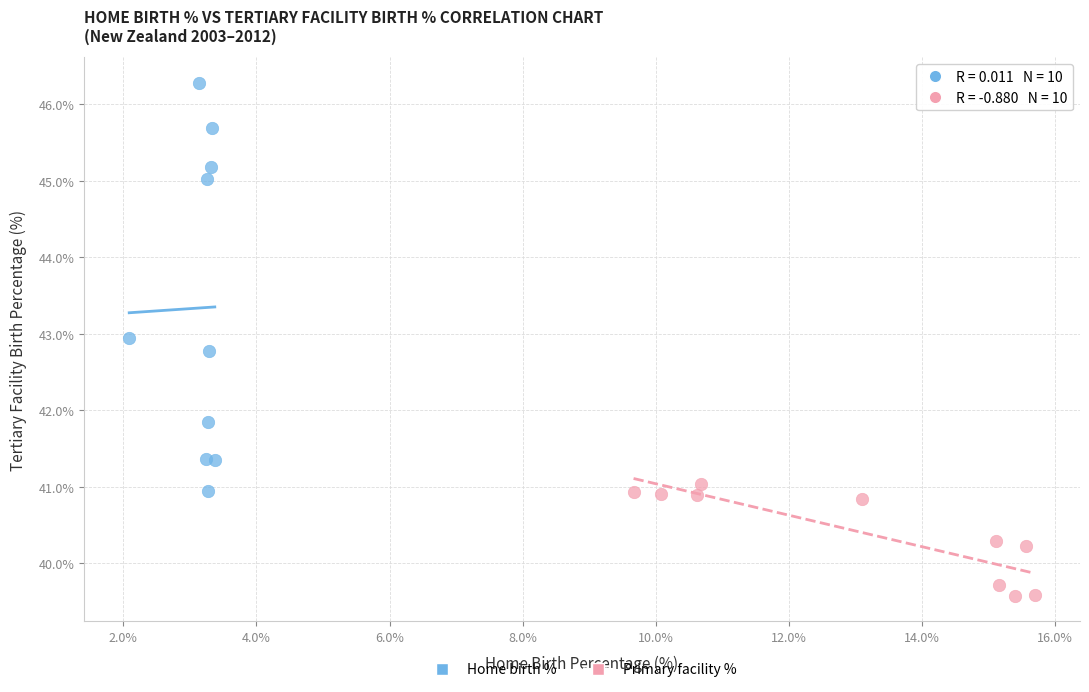

Which series reaches the maximum Y coordinate?

Home birth %